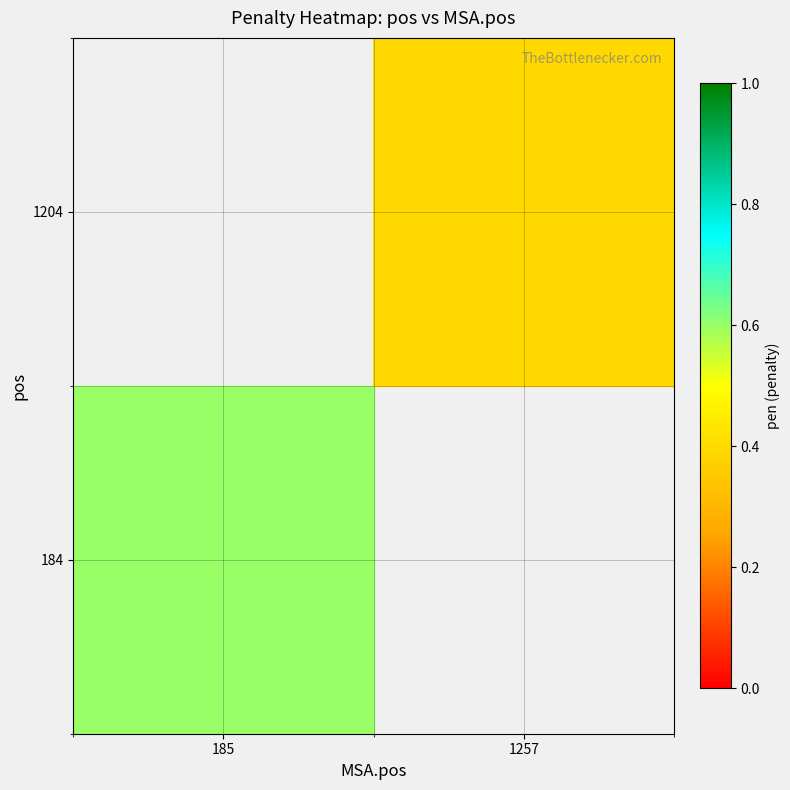

Count the number of categories in the chart.

2